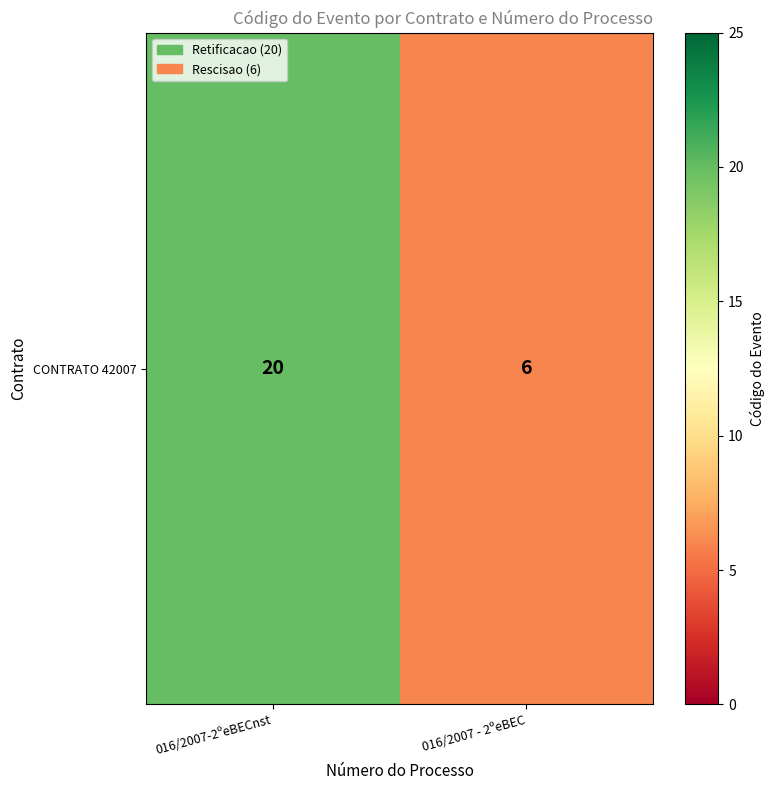

Rank the categories by value from highest to lowest.

016/2007-2ºeBECnst, 016/2007 - 2ºeBEC